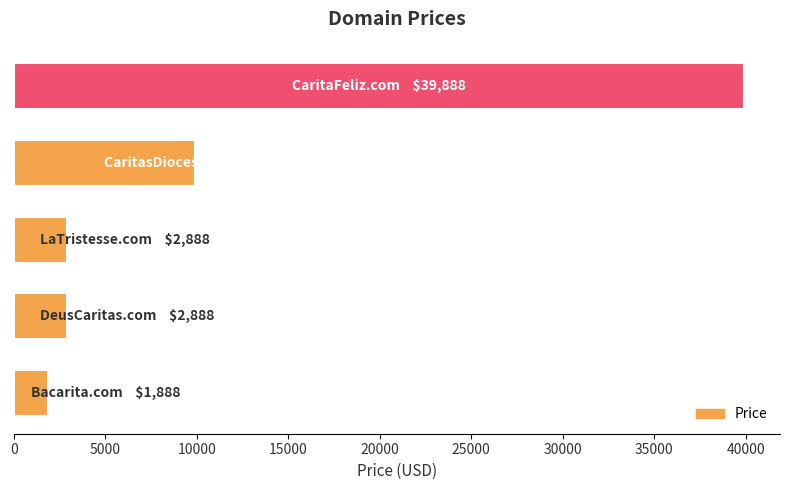

What is the value of the 4th bar from the top?

2888